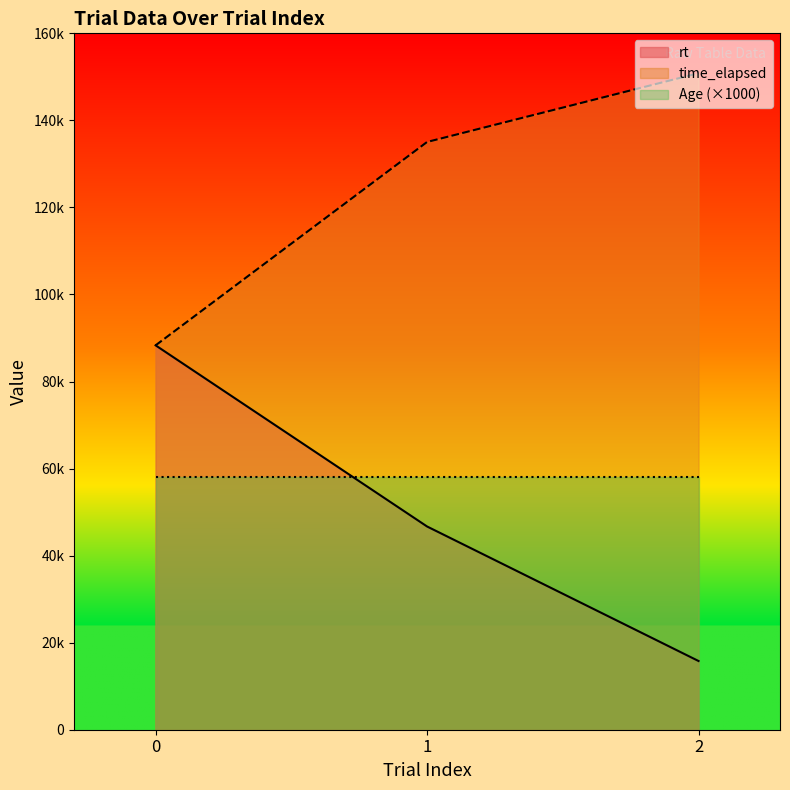

At how many categories does at least one series exceed 91398?

2